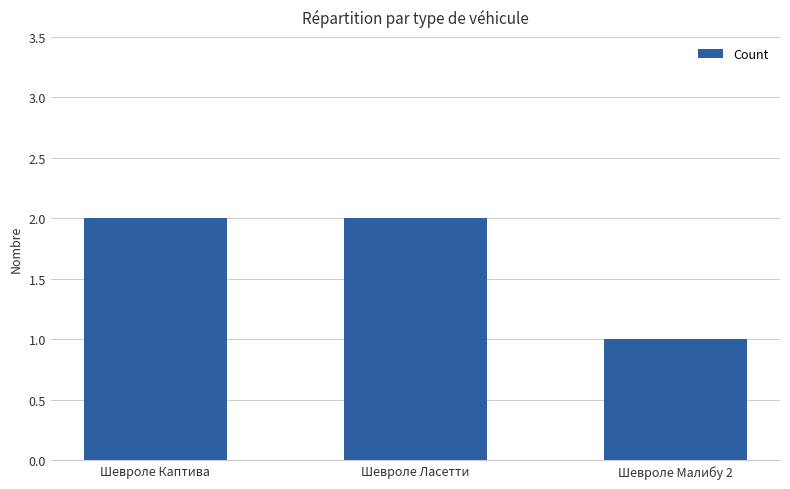

What is the label of the 2nd bar from the left?

Шевроле Ласетти